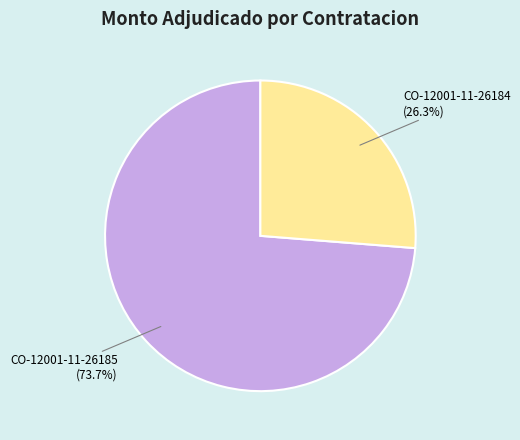

To the nearest percent, what is the difference between the CO-12001-11-26185 and CO-12001-11-26184 slice percentages?

47%